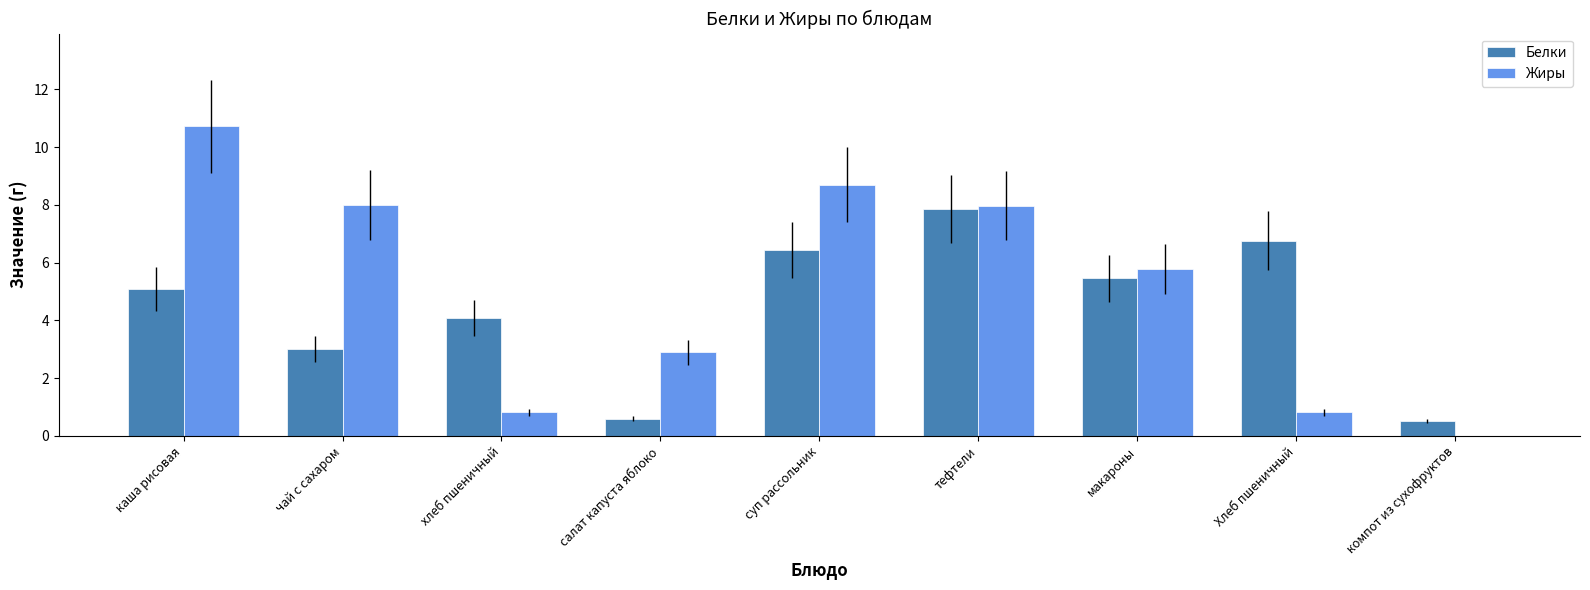

At which label does Белки reach its peak?

тефтели